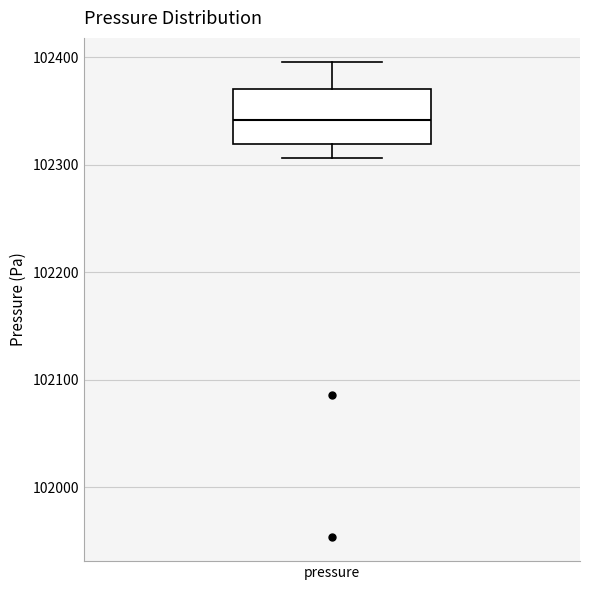

Transcribe this box plot: give where the median line is, the range the box spans, and where the two whiskers end, as read against the y-axis. The values are not printed on the chart, so give them approximately, as read against the axis.

median 102340, box 102320 to 102370, whiskers 102310 to 102400